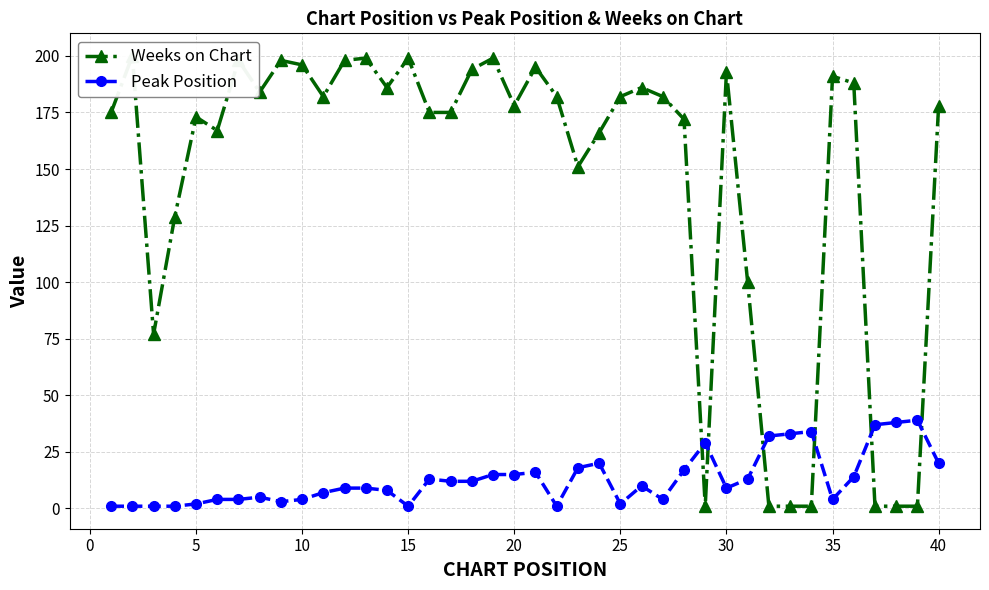

What is the value of the Weeks on Chart point at the 26th from the left?

198